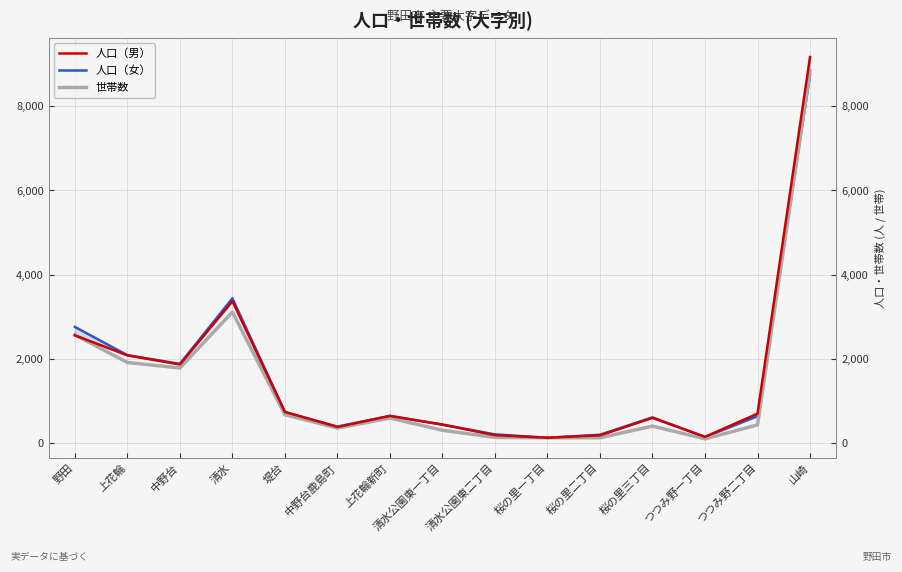

Between 堤台 and 清水, which is larger?

清水